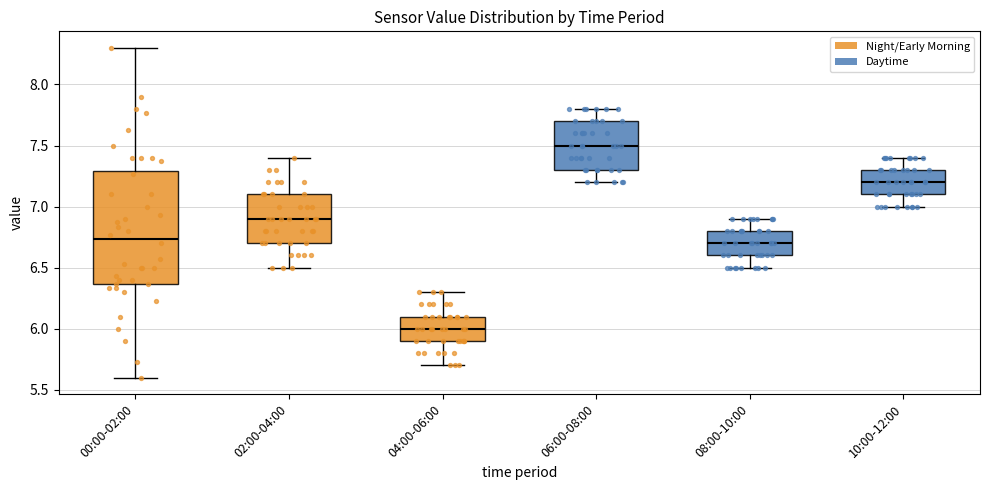

Comparing the boxes themselves (not the whiskers), which one is the tallest?

00:00-02:00